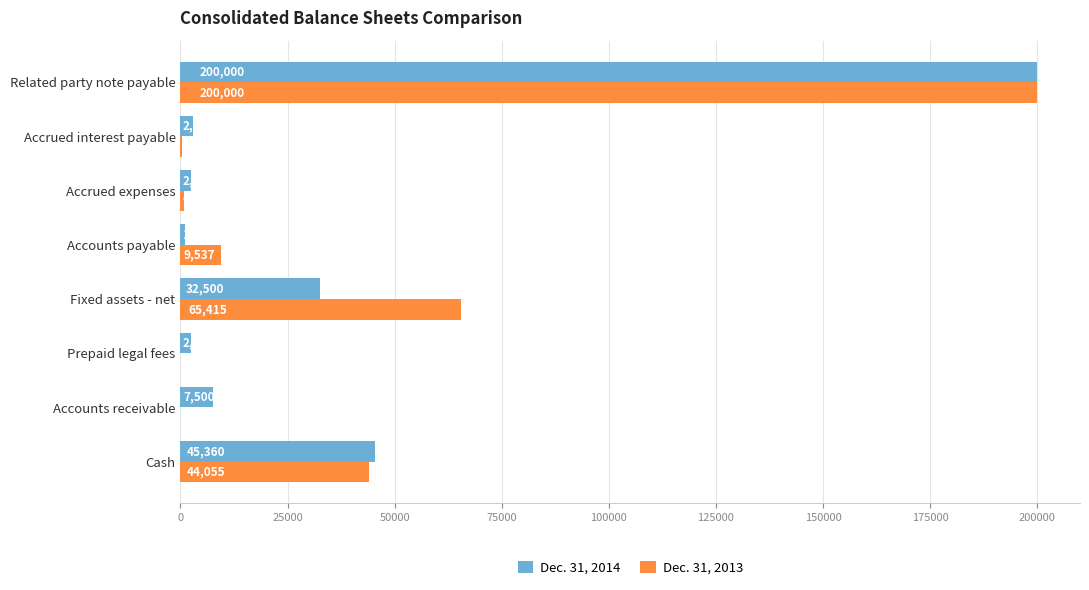

Which series has the largest total across all categories?

Dec. 31, 2013